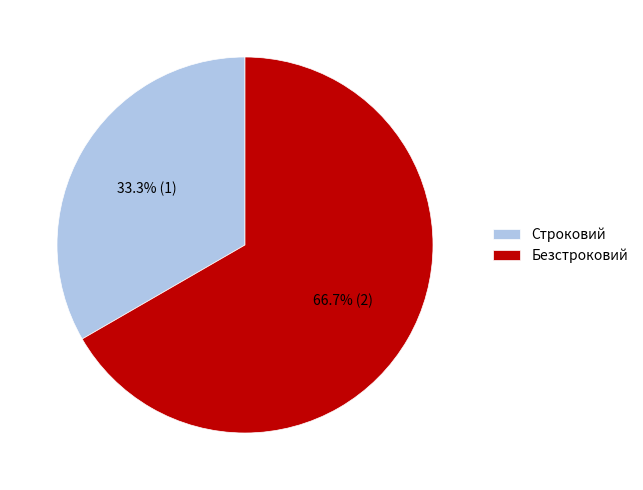

Combined, do Строковий and Безстроковий account for over 50%?

Yes